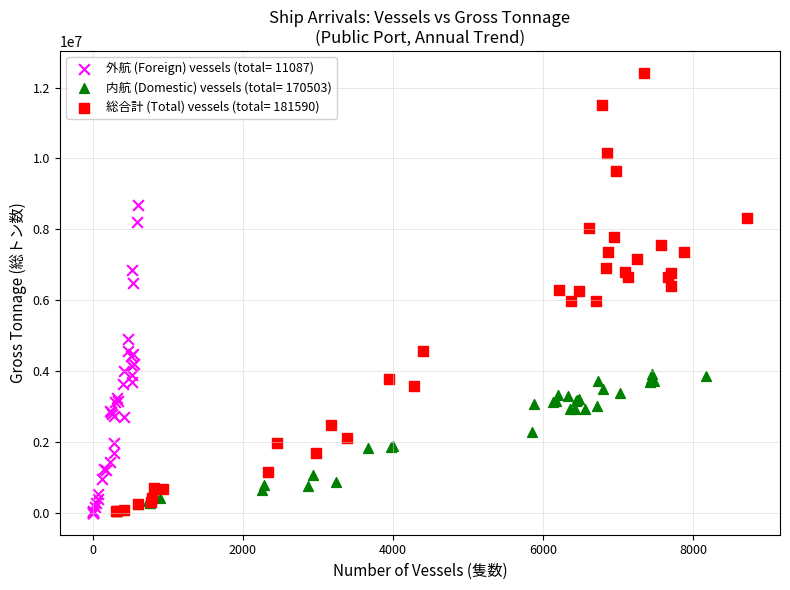

Which series has the largest Y range (max minus min)?

総合計 (Total) vessels (total= 181590)